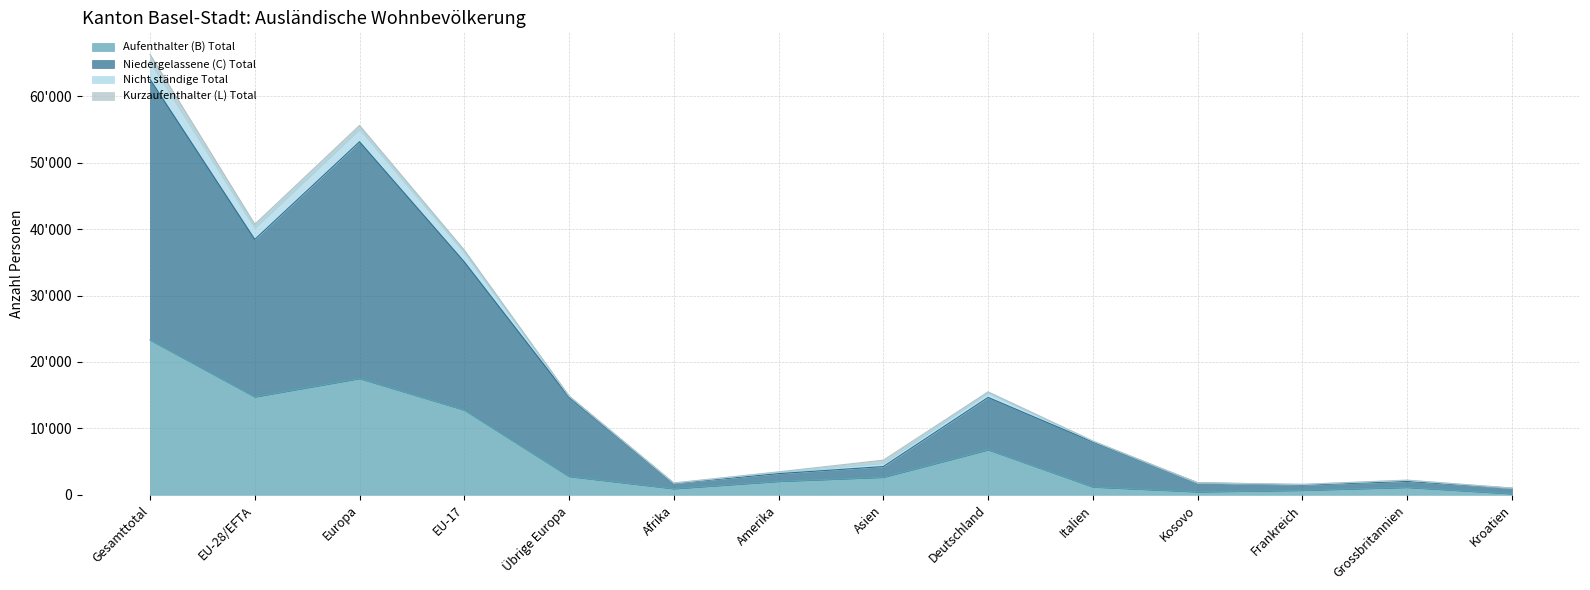

How many series are shown in this chart?

4